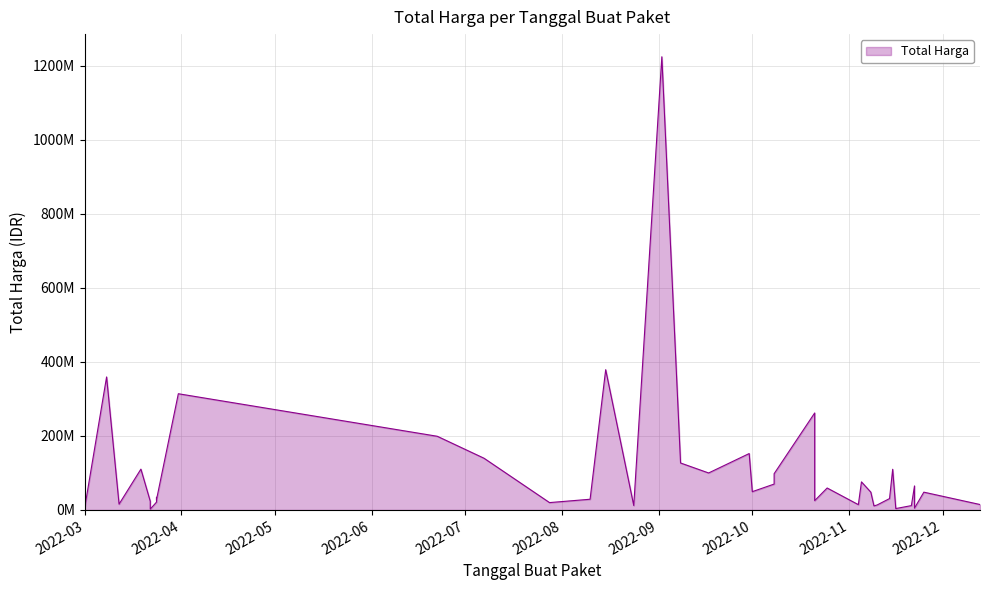

Is it true that the value at 2022-08-10 is 45462262?

False